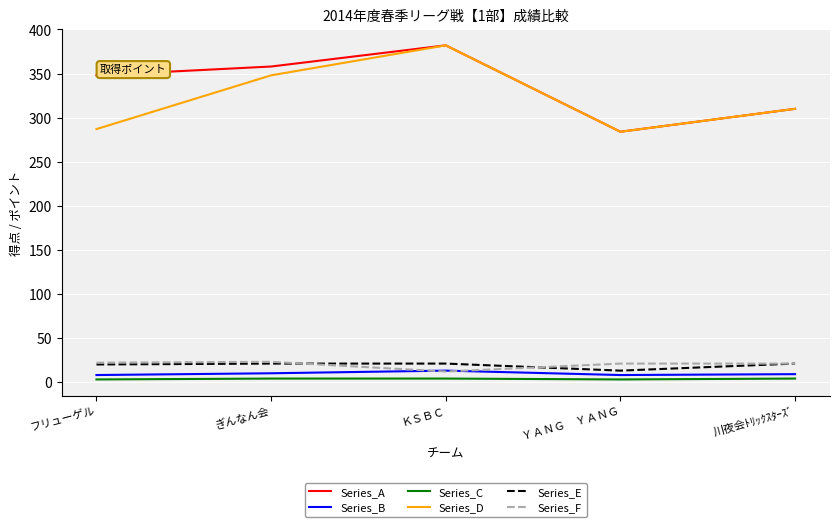

Which series has the largest total across all categories?

Series_A